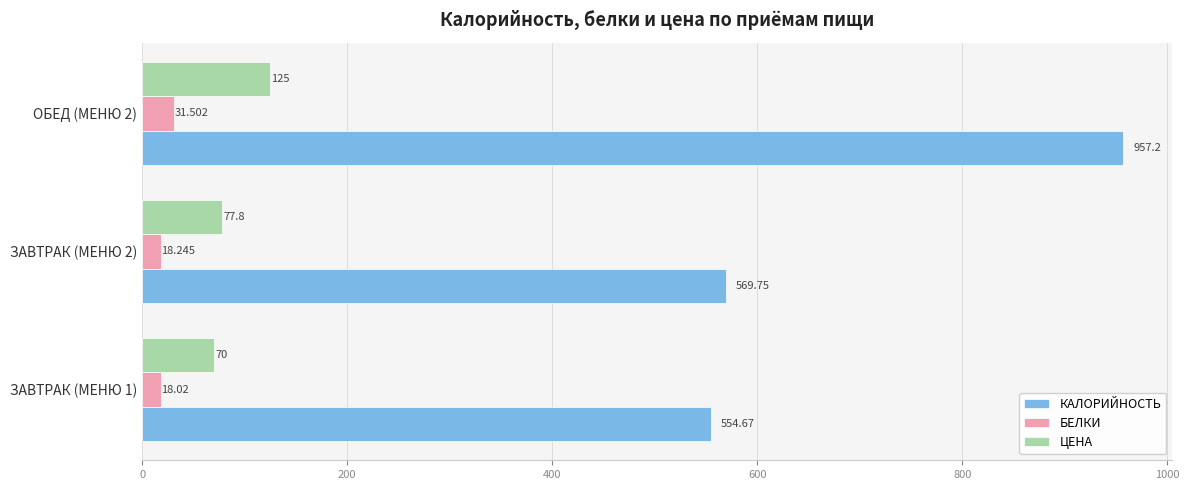

Rank the series by their maximum value, from highest to lowest.

КАЛОРИЙНОСТЬ, ЦЕНА, БЕЛКИ